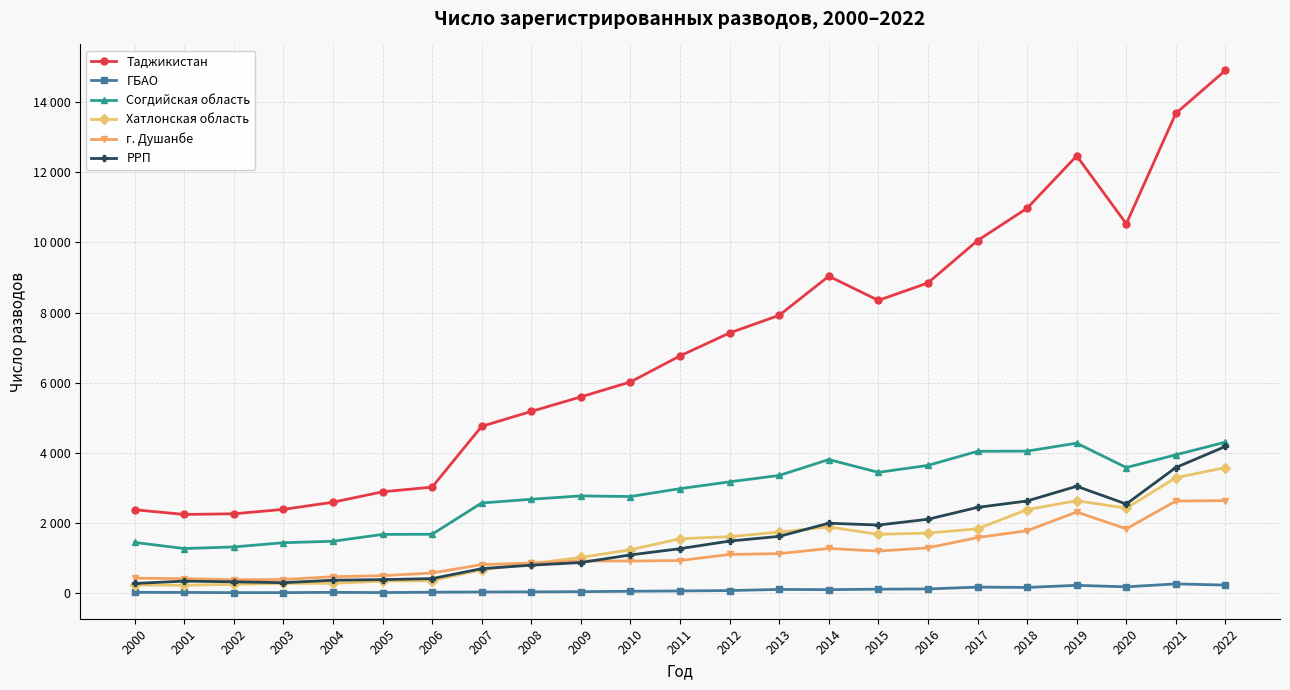

Does the chart have visible grid lines?

Yes